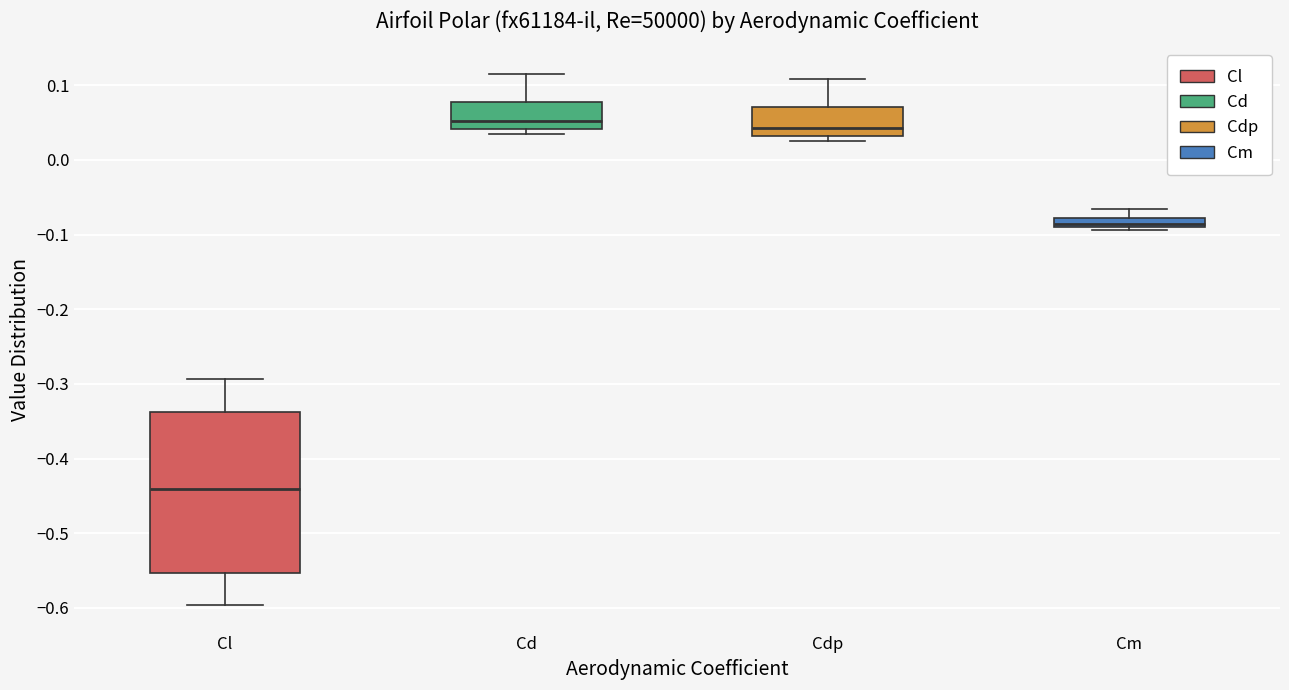

Where does the upper whisker of the box for Cm end on the y-axis? The values are not printed on the chart, so give them approximately, as read against the axis.

-0.07